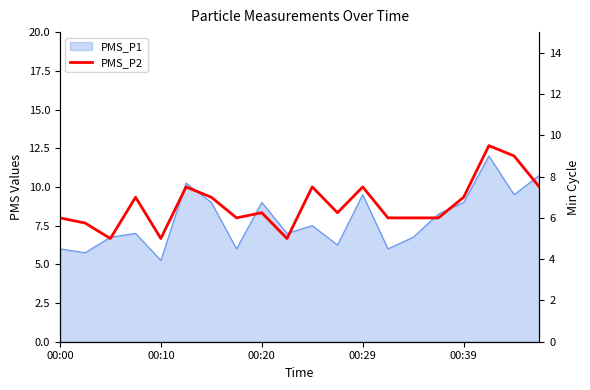

Between 19 and 10, which is larger?

19